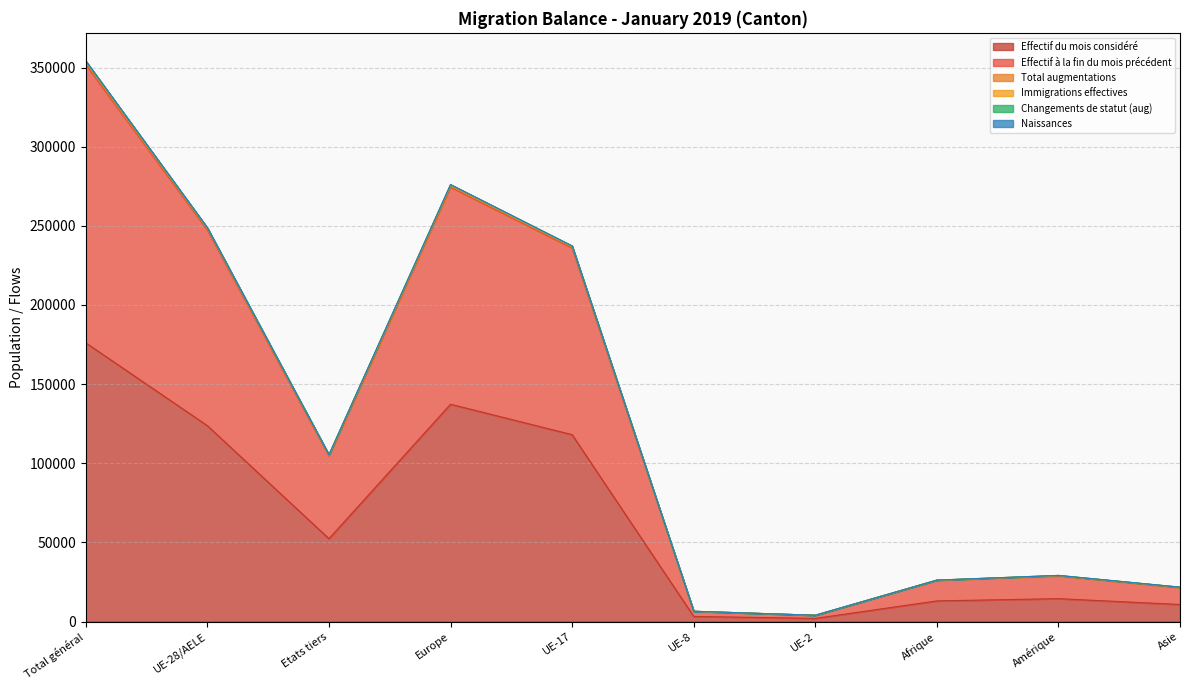

True or false: Effectif du mois considéré has a value of 93864 at Etats tiers.

False